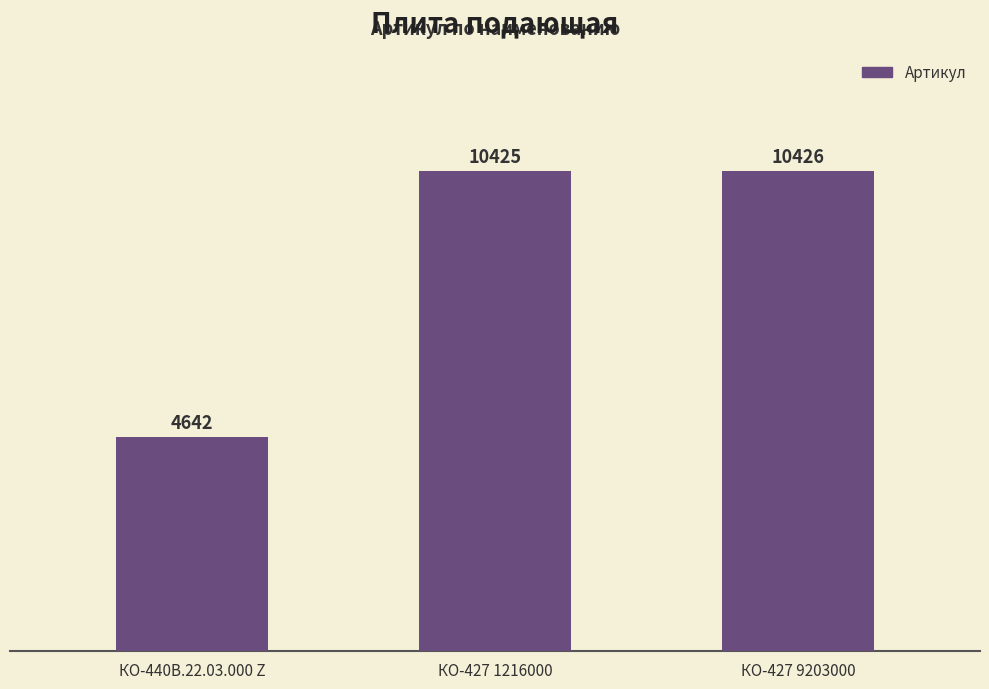

Rank the categories by value from highest to lowest.

КО-427 9203000, КО-427 1216000, КО-440В.22.03.000 Z